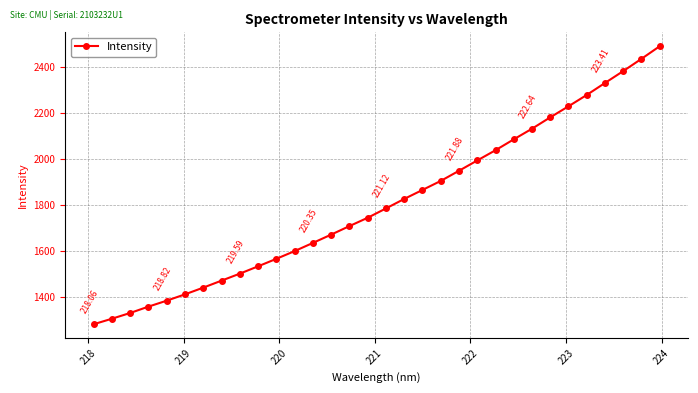

How many data points are above 1785?

16